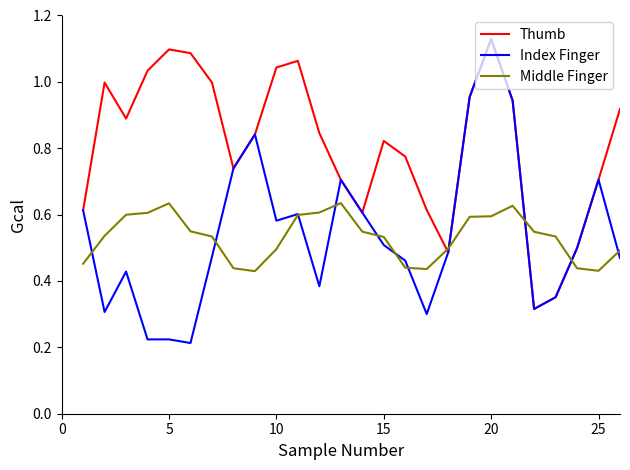

Which series has the widest spread of values?

Index Finger